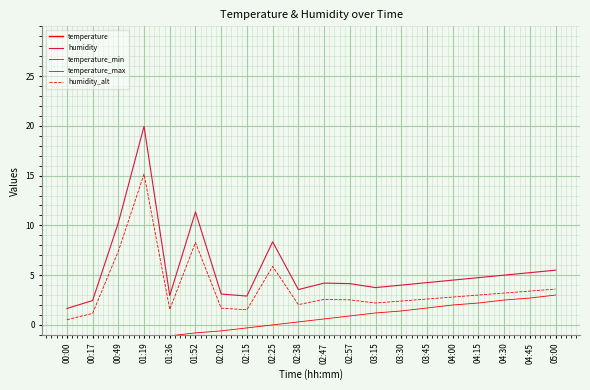

List the labels in order of temperature_max value, smallest first.

00:00, 00:17, 00:49, 01:19, 01:36, 01:52, 02:02, 02:15, 02:25, 02:38, 02:47, 02:57, 03:15, 03:30, 03:45, 04:00, 04:15, 04:30, 04:45, 05:00